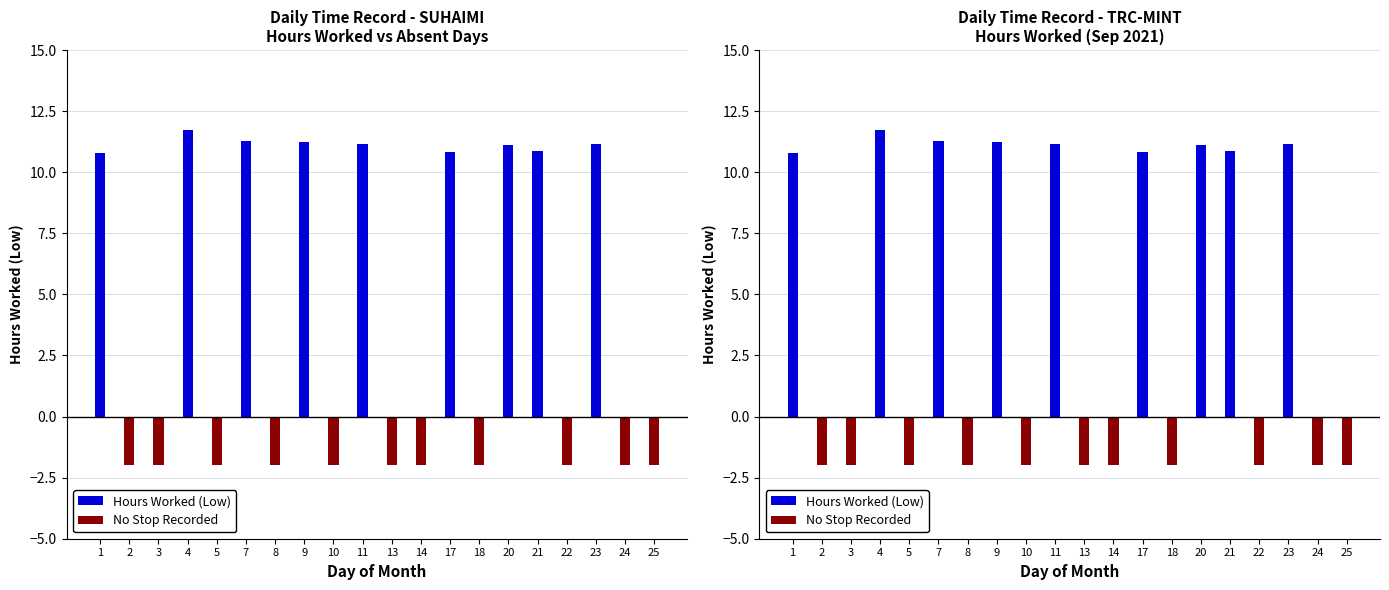

Reading left to right, what are all the values shown in this chart?

Hours Worked (Low): 1=10.8	2=0.0	3=0.0	4=11.7	5=0.0	7=11.3	8=0.0	9=11.2	10=0.0	11=11.2	13=0.0	14=0.0	17=10.8	18=0.0	20=11.1	21=10.8	22=0.0	23=11.2	24=0.0	25=0.0
No Stop Recorded: 1=0.0	2=-2.0	3=-2.0	4=0.0	5=-2.0	7=0.0	8=-2.0	9=0.0	10=-2.0	11=0.0	13=-2.0	14=-2.0	17=0.0	18=-2.0	20=0.0	21=0.0	22=-2.0	23=0.0	24=-2.0	25=-2.0